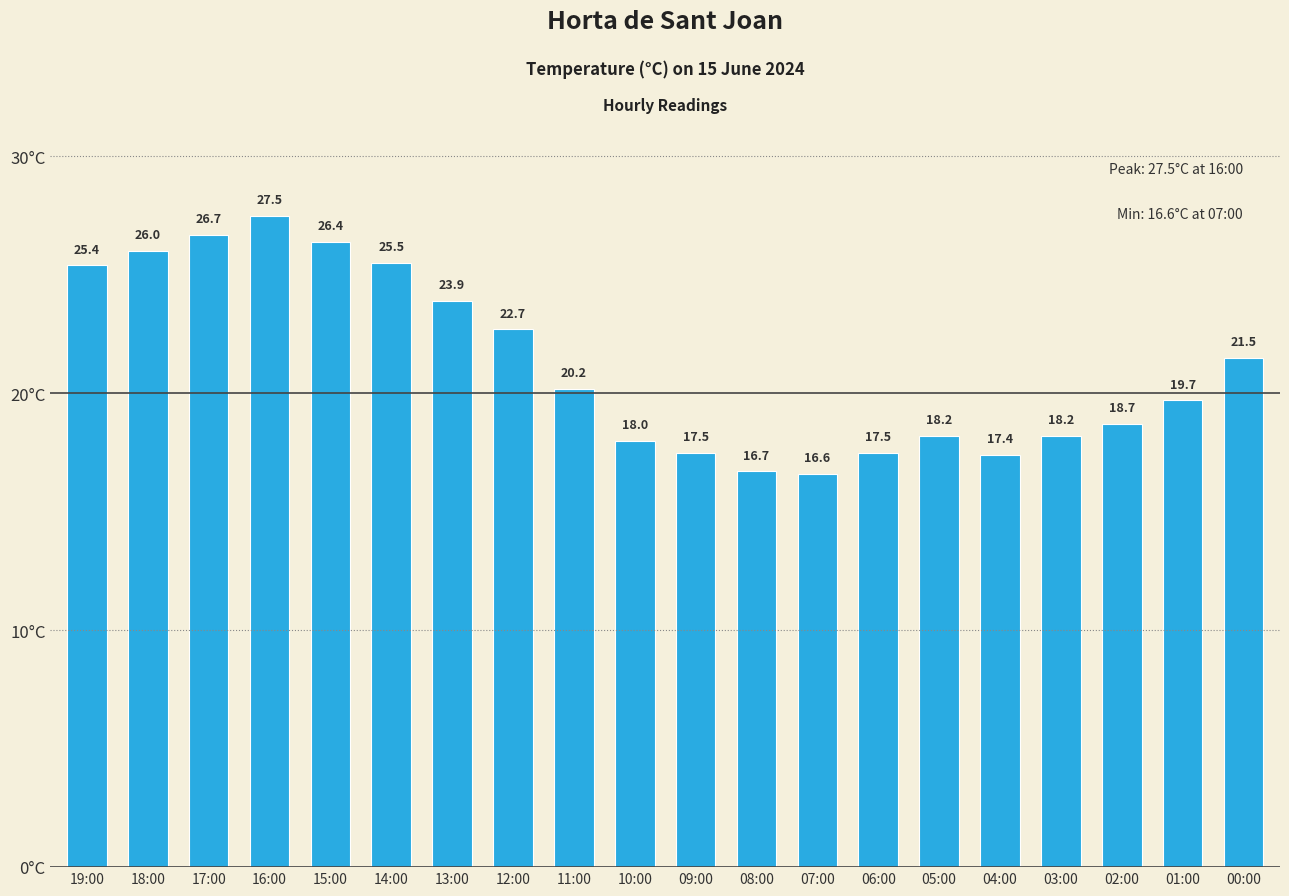

What is the ratio of the value at 15:00 to the value at 12:00?

1.2